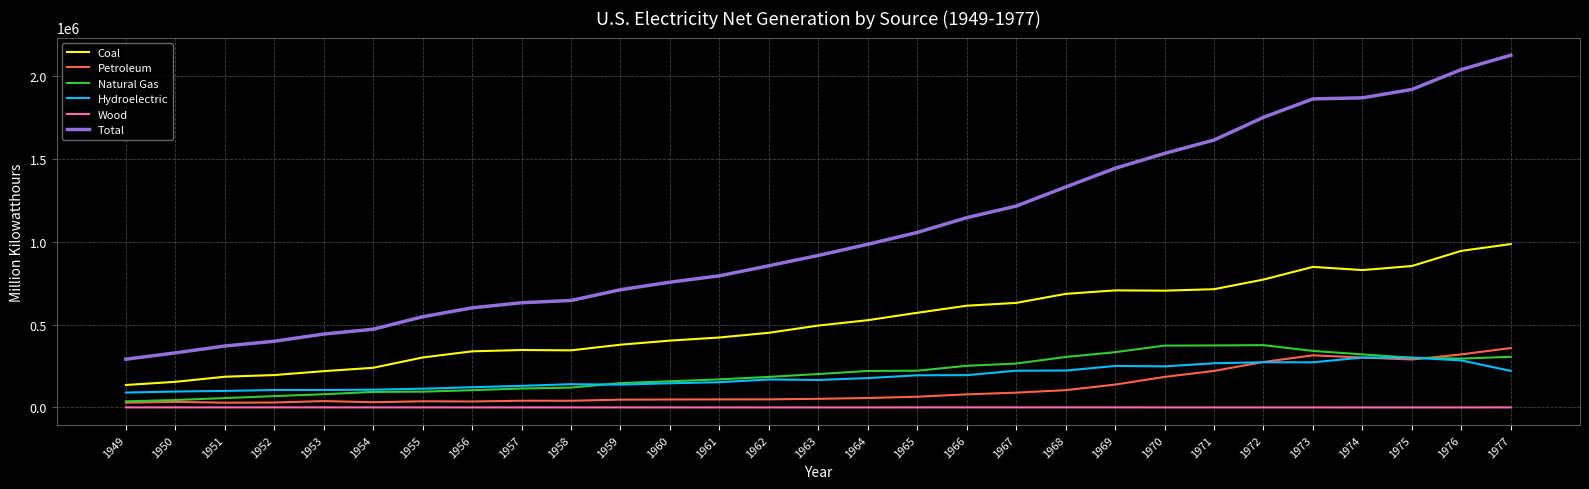

What is the minimum value for Natural Gas?

36966.7